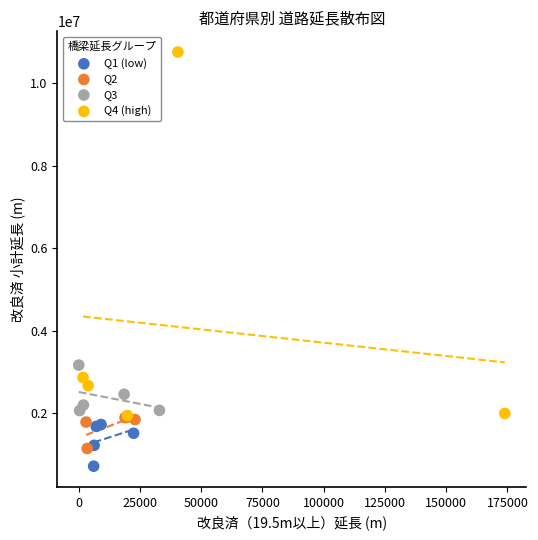

Which series has the largest Y range (max minus min)?

Q4 (high)